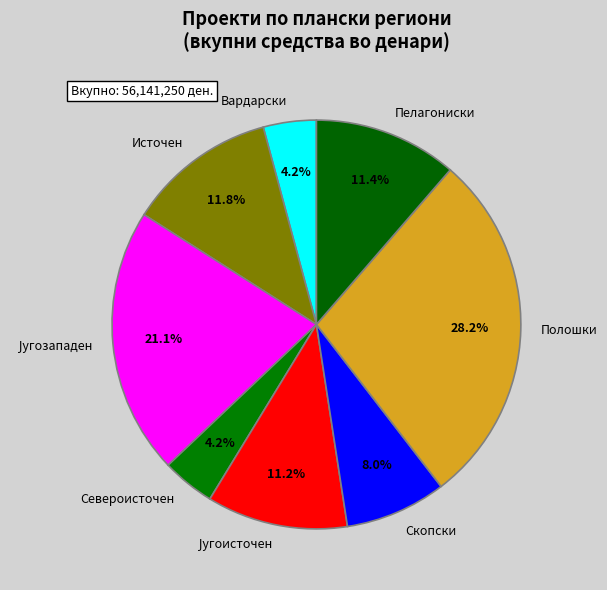

Is Вардарски the majority of the pie?

No